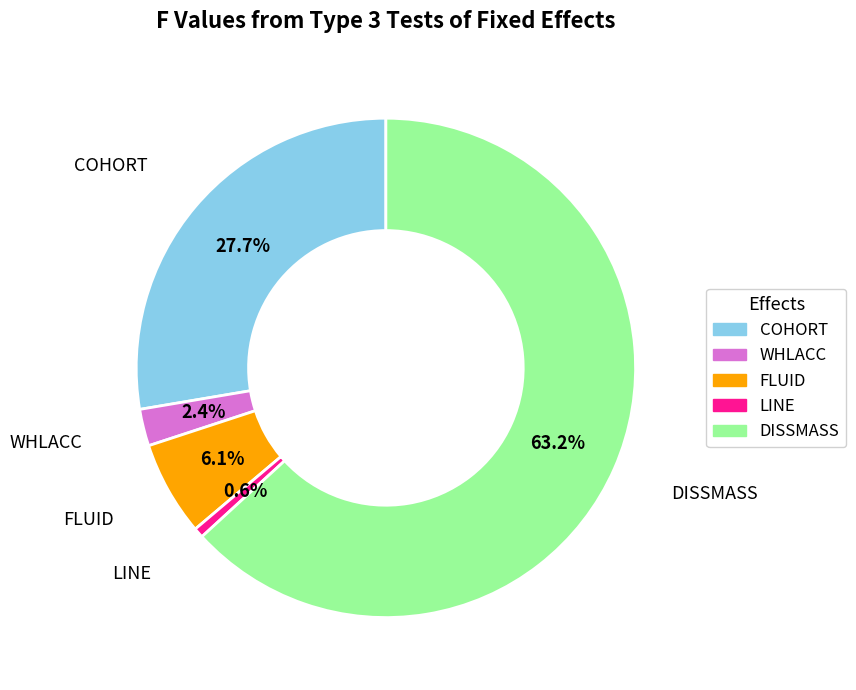

How many slices are in this pie chart?

5